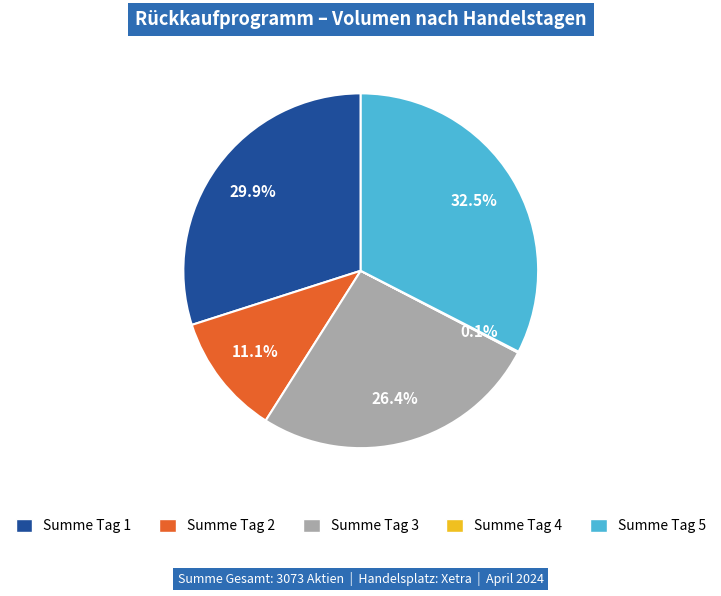

Is there any slice that represents more than half of the pie?

No